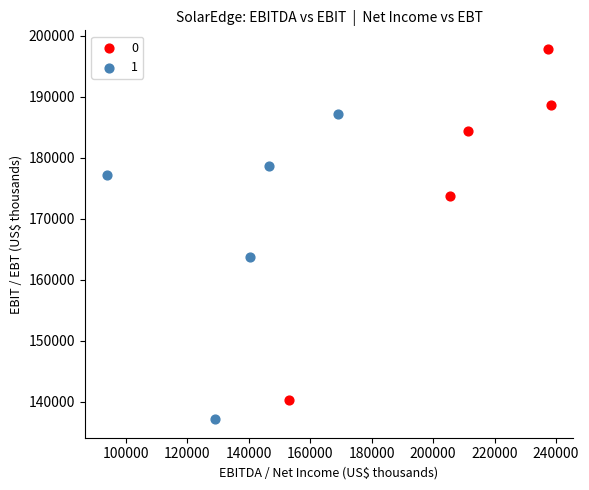

What are all the series names shown in the legend?

0, 1